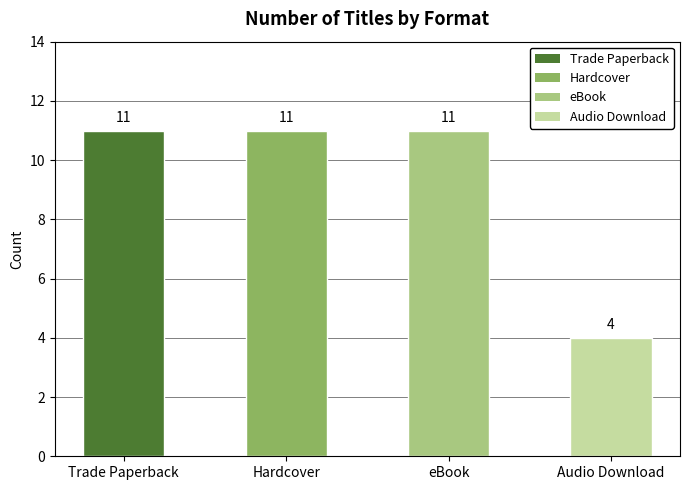

Approximately how many times larger is the value at Audio Download compared to Hardcover?

0.4